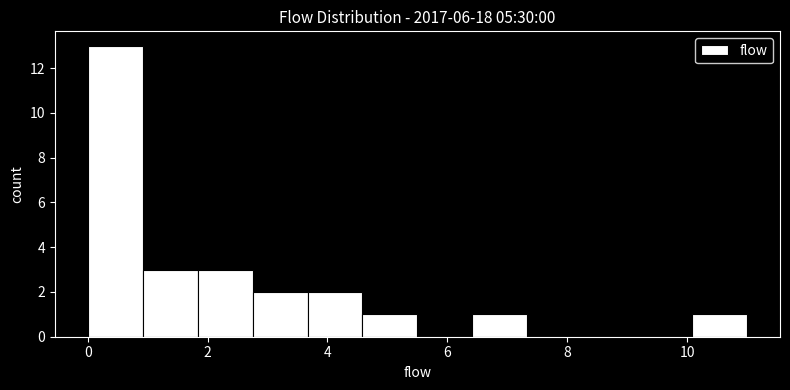

What is the height of the bar covering 10.0 to 11.0 on the x-axis? Neither the bar edges nor the heights are printed on the chart, so give them approximately, as read against the axes.

1